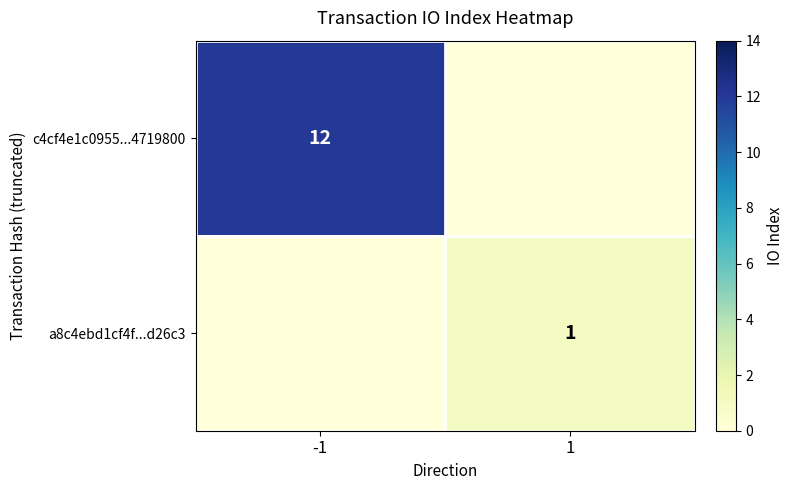

The value of c4cf4e1c0955...4719800 at -1 is 3. True or false?

False